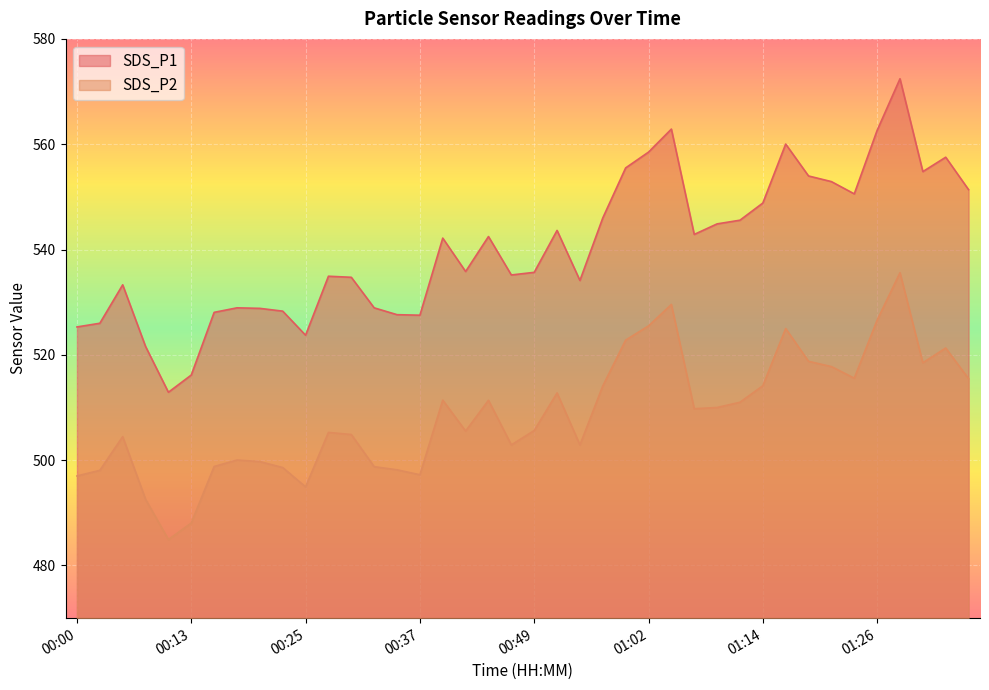

What is the label of the 27th point from the left?

01:04